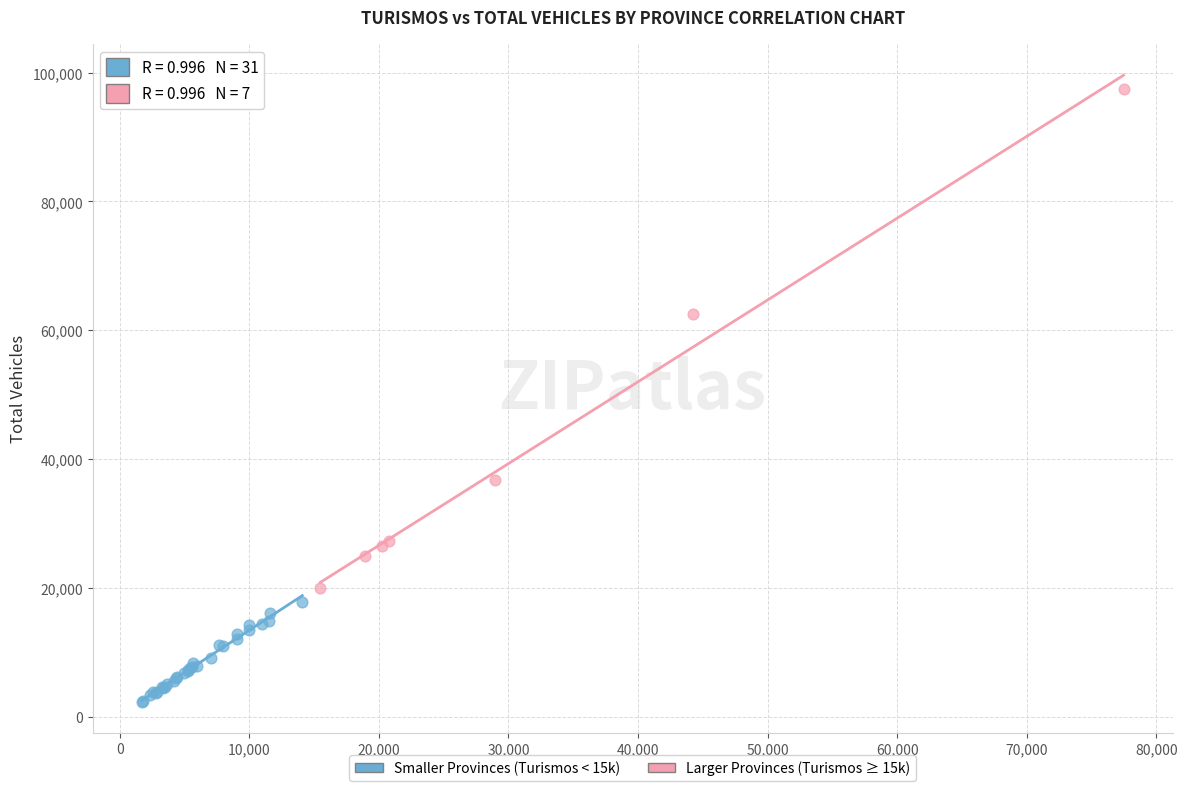

Which series contains the highest Y value?

Larger Provinces (Turismos ≥ 15k)